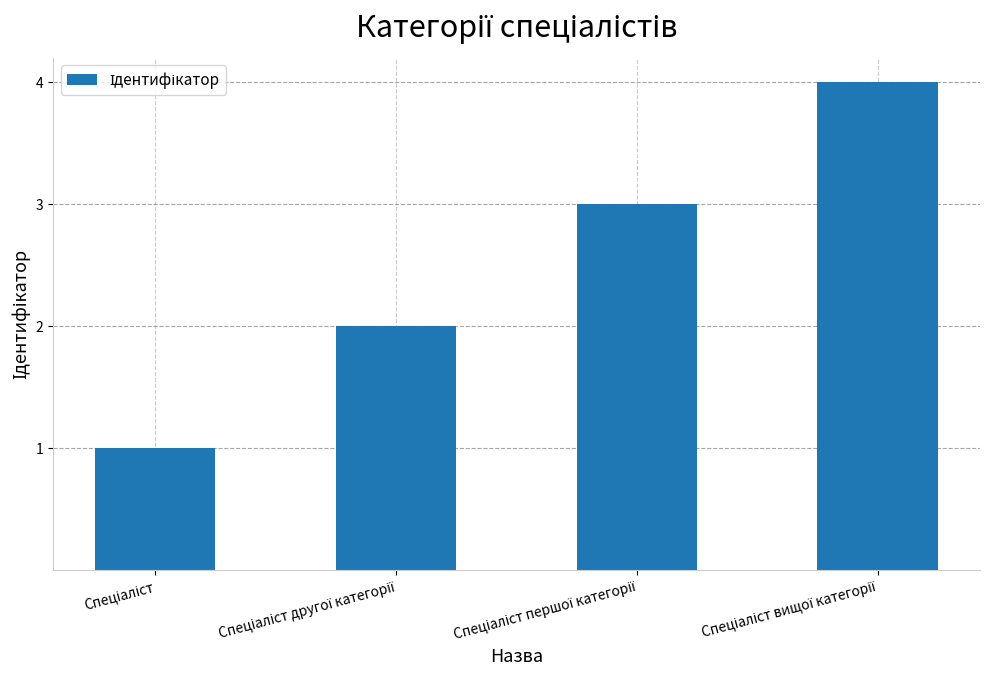

What is the difference between the maximum and minimum values?

3